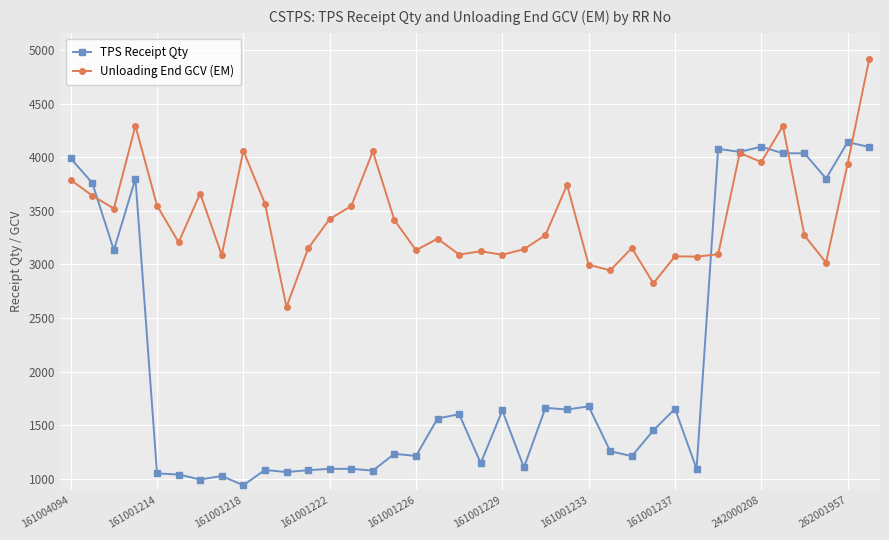

What is the value of the Unloading End GCV (EM) point at the 37th from the left?

3938.0